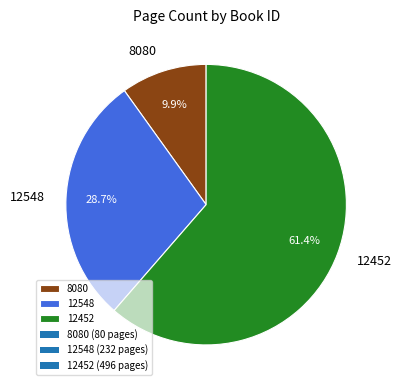

To the nearest percent, what percentage of the pie is 12452?

61%